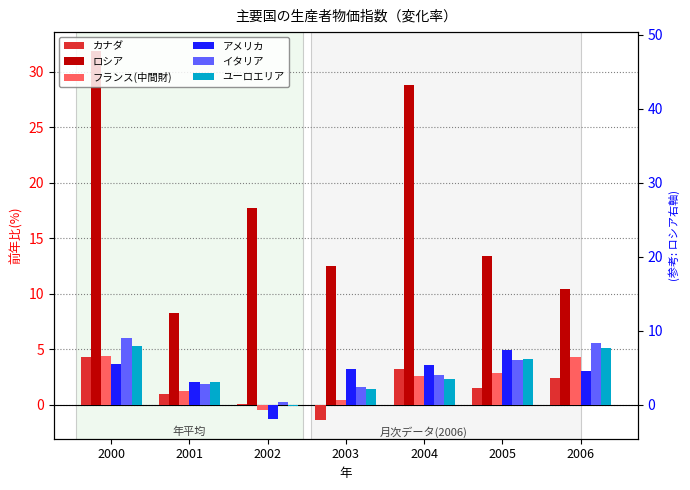

What is the lowest value of the ロシア series?

8.3